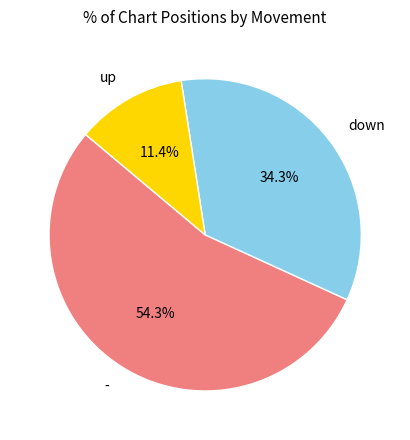

Count the number of slices in the pie.

3